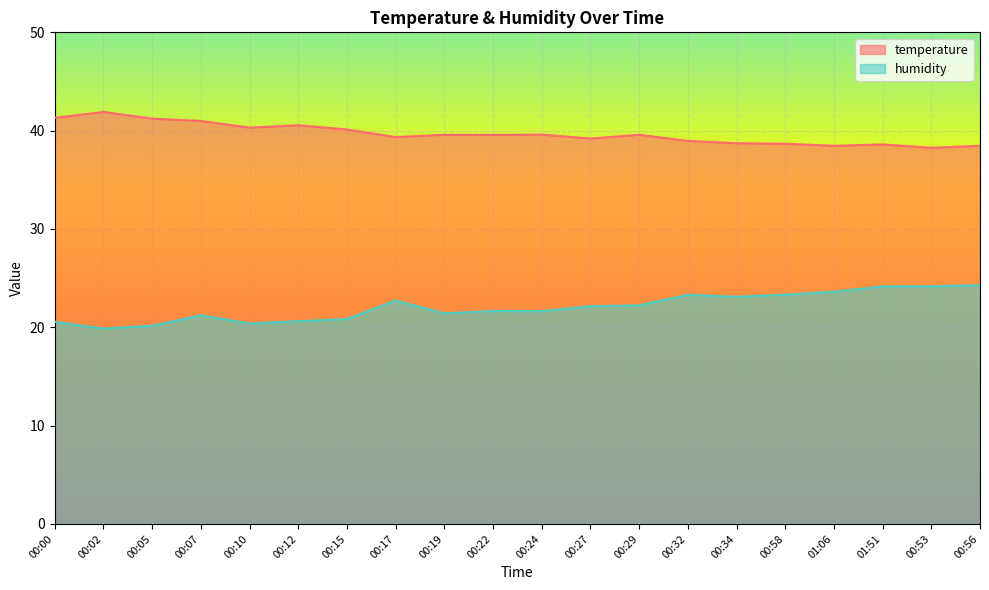

How many lines are shown in the chart?

2